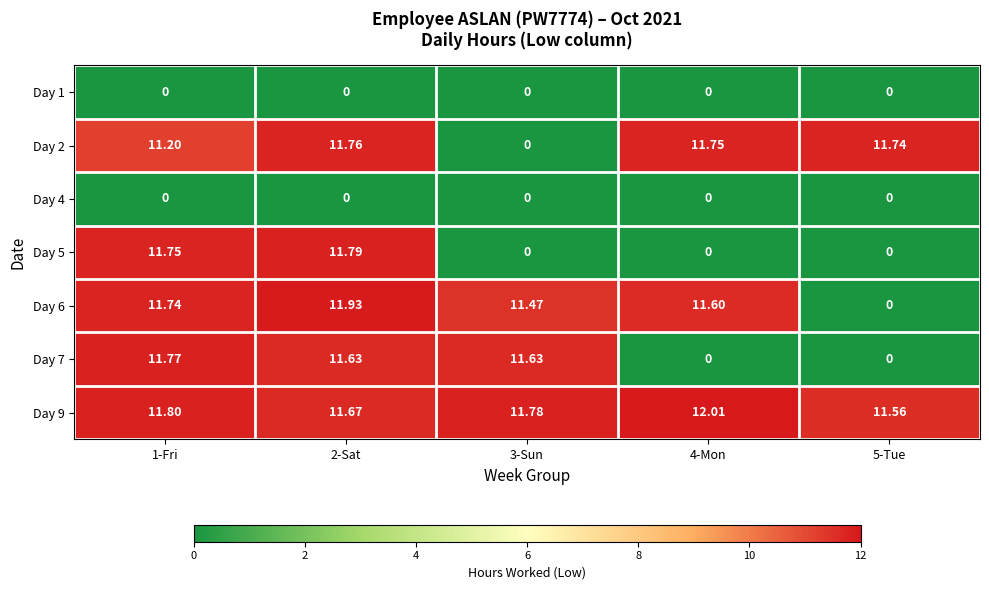

At which category is the sum across all series the highest?

2-Sat